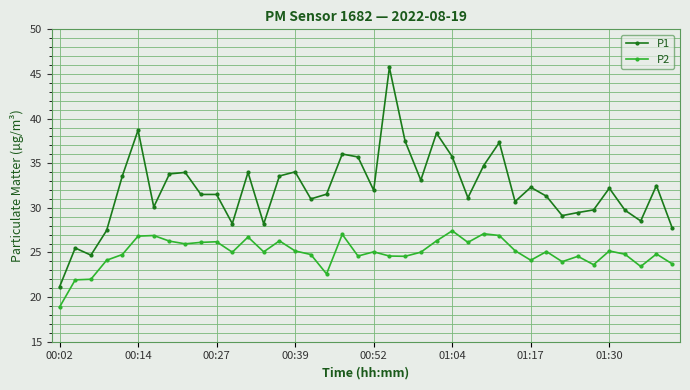

Count the number of categories in the chart.

40